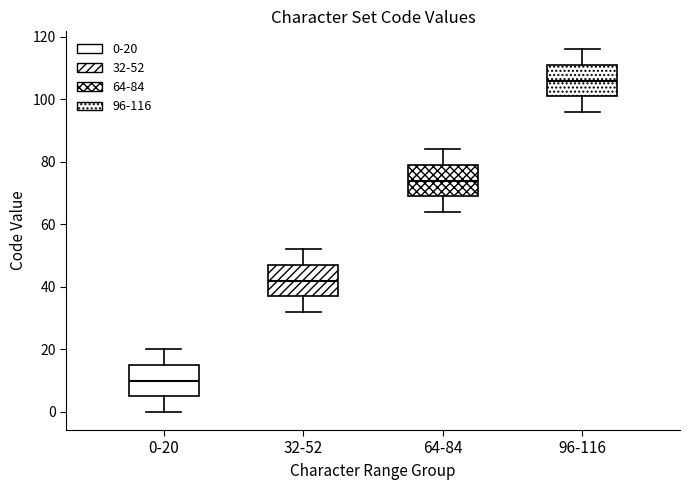

Reading left to right, transcribe this box plot: for each box, give where its median line is, the range the box spans, and where its two whiskers end, as read against the y-axis. The values are not printed on the chart, so give them approximately, as read against the axis.

0-20: median 10, box 6 to 16, whiskers 0 to 20
32-52: median 42, box 38 to 48, whiskers 32 to 52
64-84: median 74, box 70 to 80, whiskers 64 to 84
96-116: median 106, box 102 to 112, whiskers 96 to 116